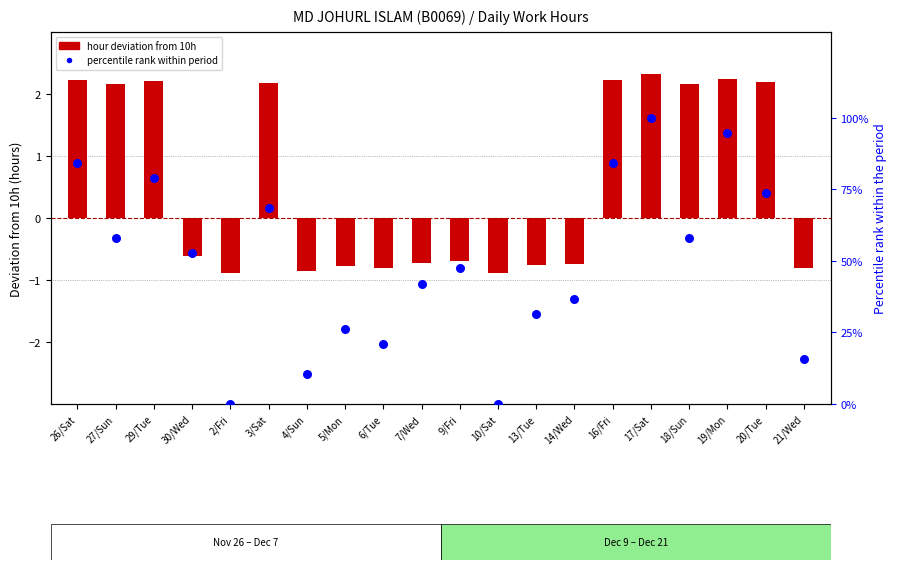

Which series reaches the maximum Y coordinate?

percentile rank within period